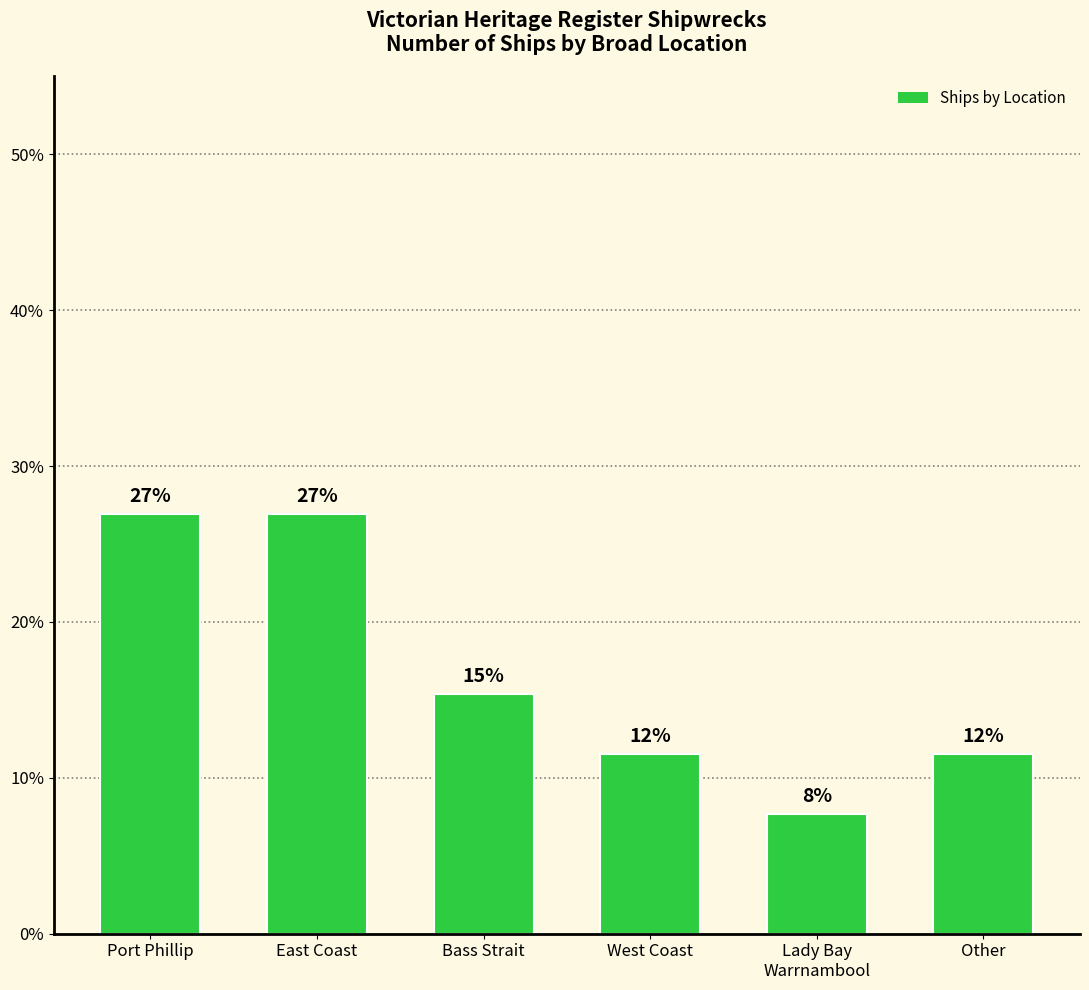

Reading left to right, list all the values displayed in this chart.

26.9	26.9	15.4	11.5	7.7	11.5